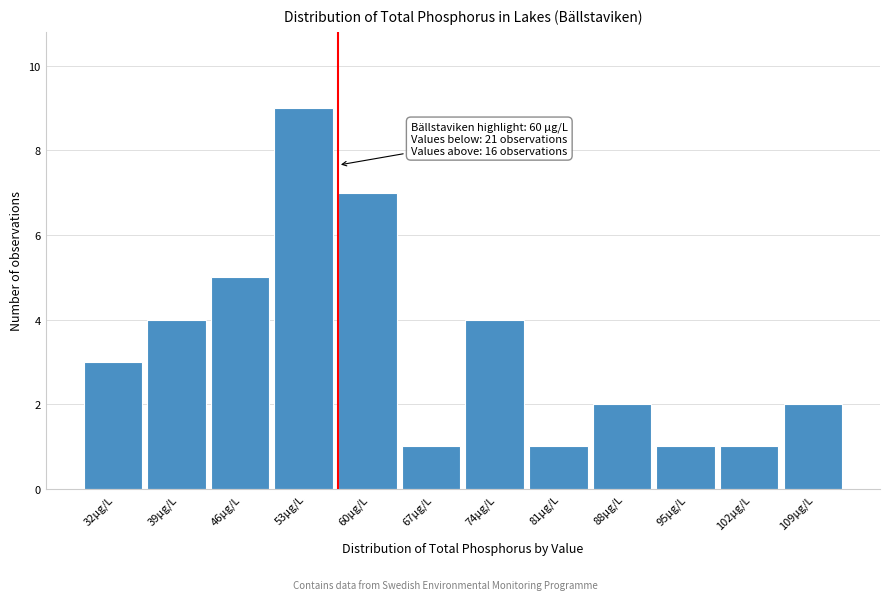

Reading left to right, extract all data points from this chart.

3	4	5	9	7	1	4	1	2	1	1	2